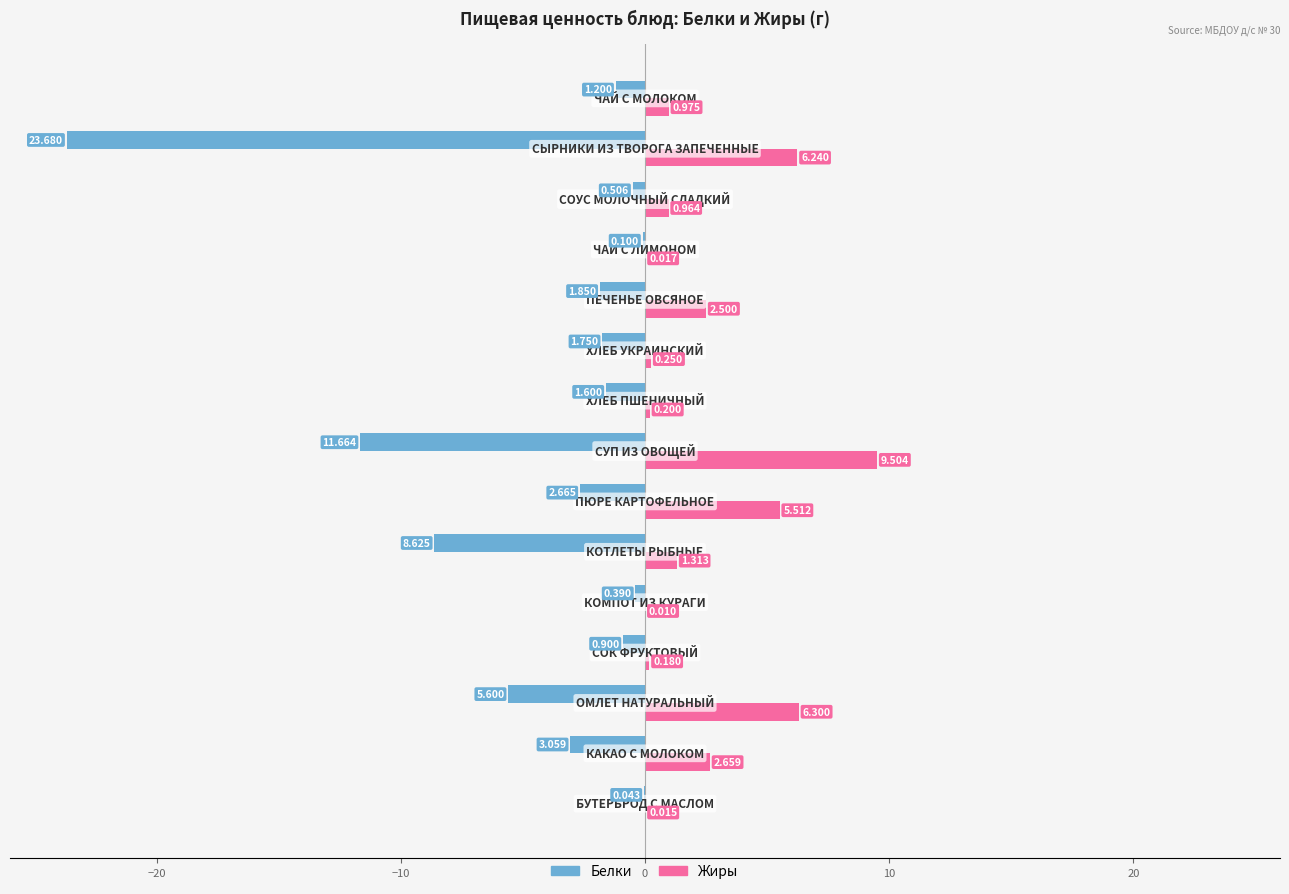

How many values in the Белки series exceed -1?

5